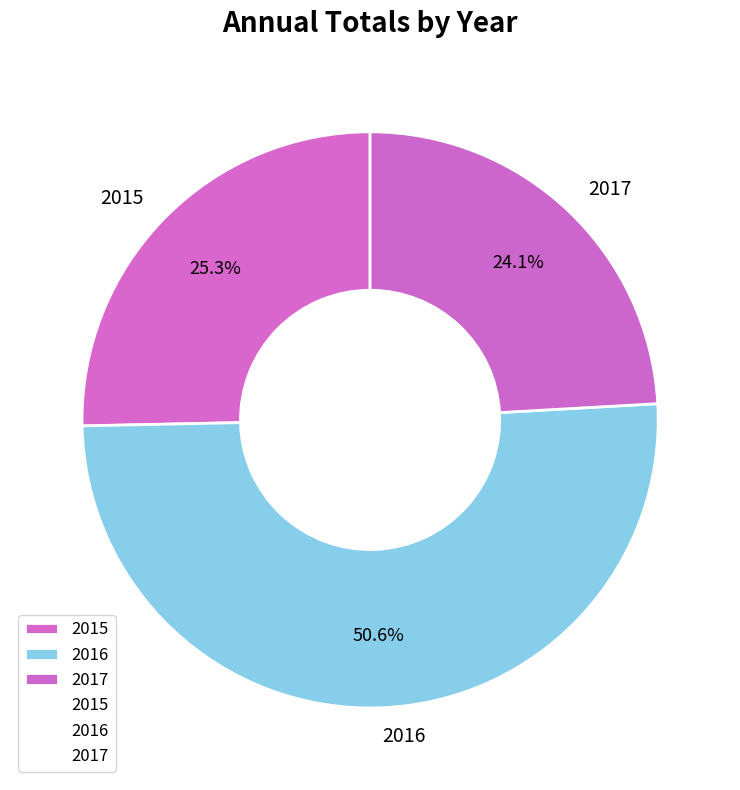

The 2017 slice represents 24% of the pie. True or false?

True